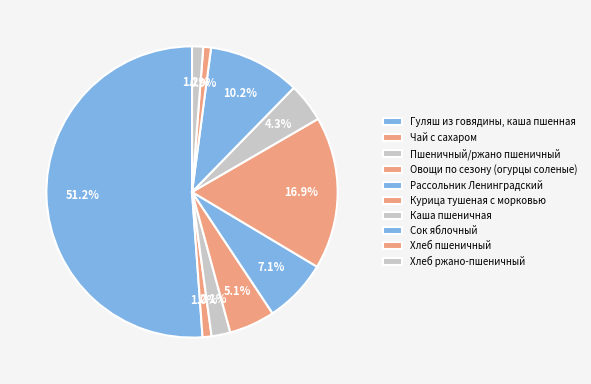

Approximately how many times larger is the value at Овощи по сезону (огурцы соленые) compared to Пшеничный/ржано пшеничный?

2.4